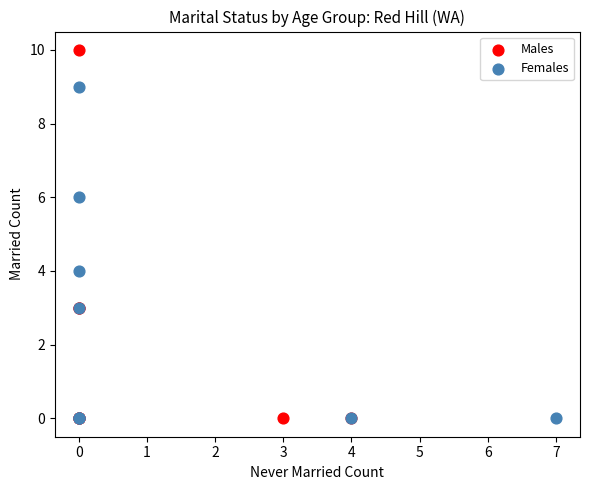

Which series has the widest spread of Y values?

Males